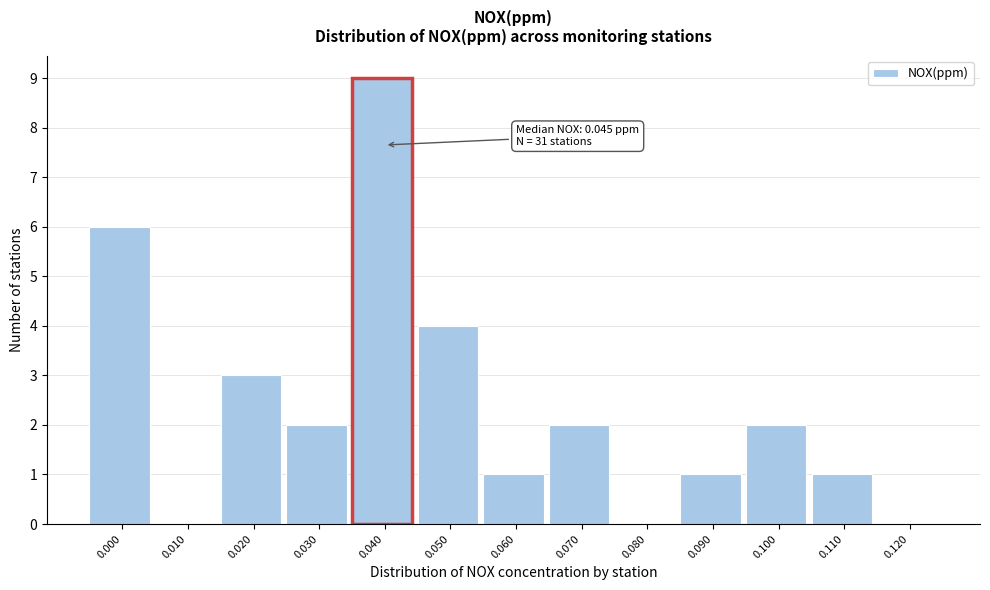

Reading left to right, transcribe all the data shown in this chart.

0.000=6	0.010=0	0.020=3	0.030=2	0.040=9	0.050=4	0.060=1	0.070=2	0.080=0	0.090=1	0.100=2	0.110=1	0.120=0